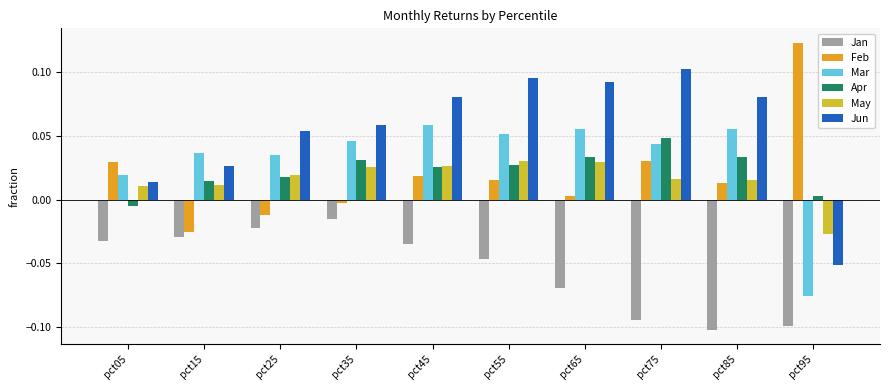

What is the sum of all Feb values?

0.2